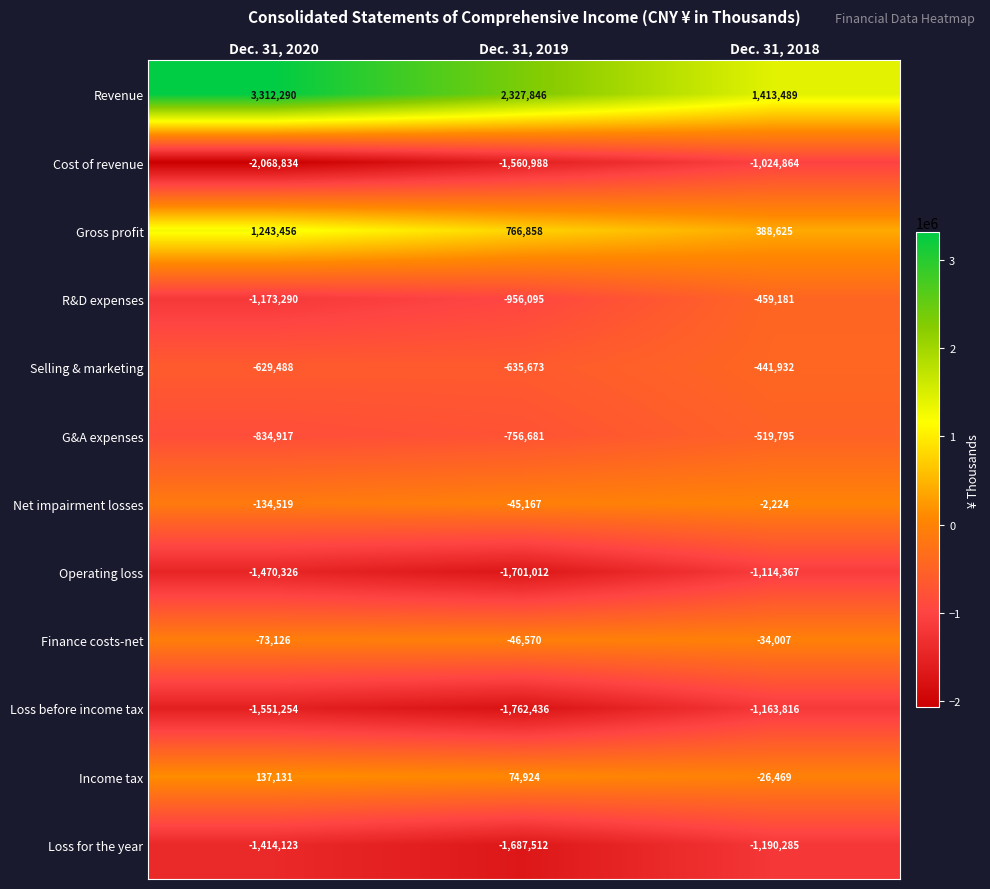

Where is R&D expenses nearest to the value -816235?

Dec. 31, 2019